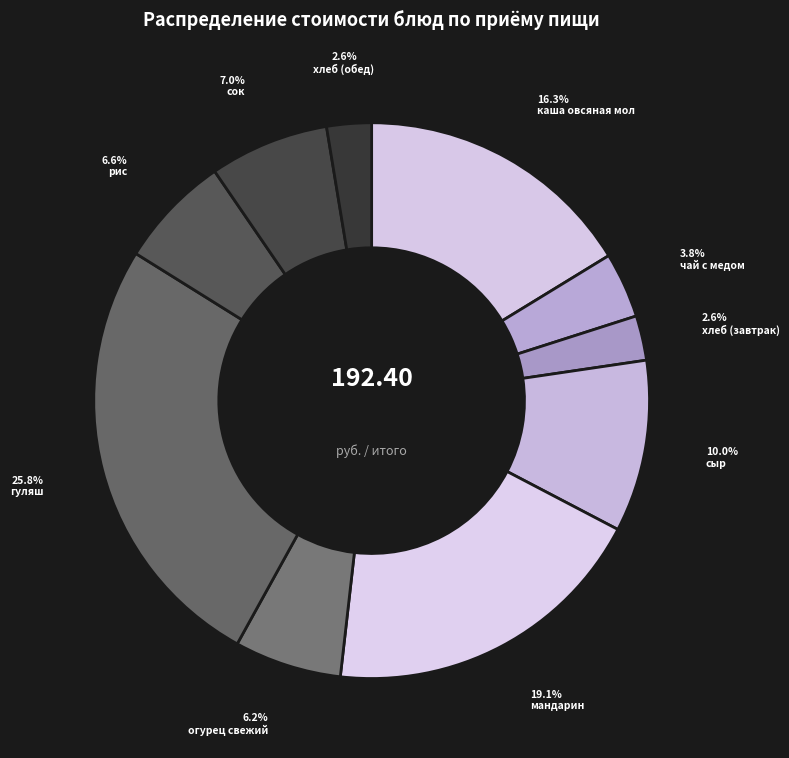

To the nearest percent, what is the combined percentage of сыр and мандарин?

29%